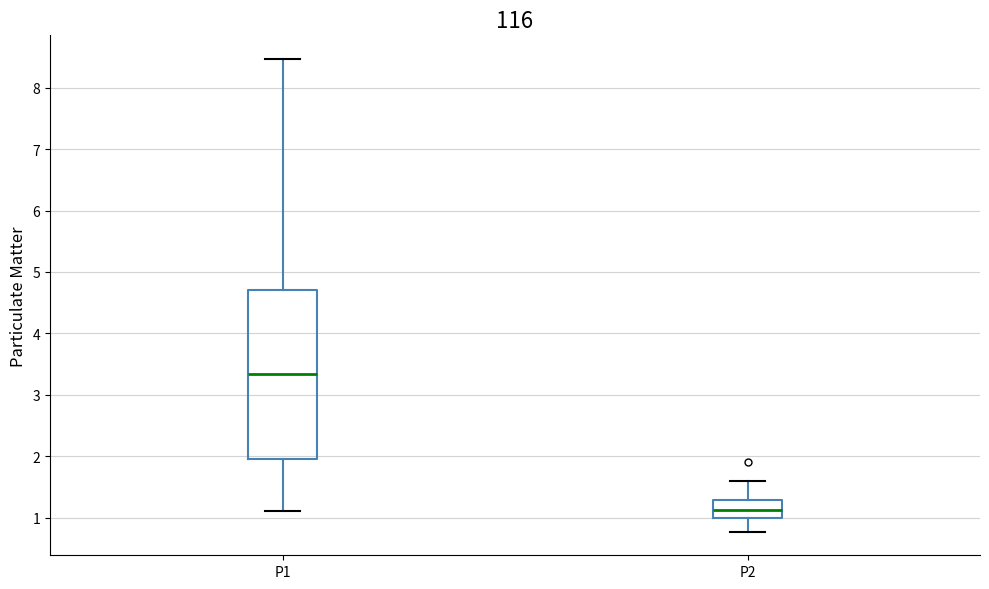

Where is the upper edge of the box for P1 on the y-axis? The values are not printed on the chart, so give them approximately, as read against the axis.

4.7